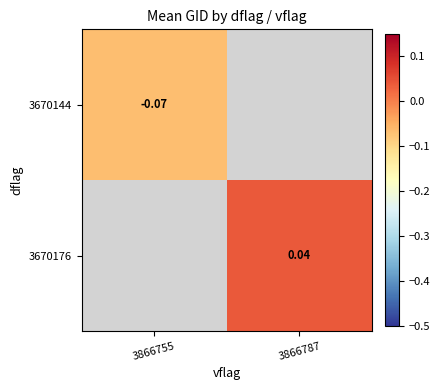

How many data points does each series have?

2